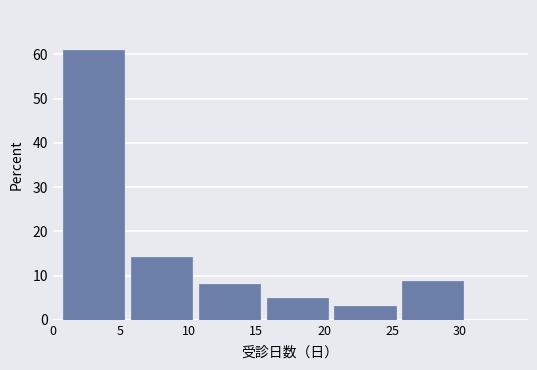

Reading left to right, extract all data points from this chart.

5=61.0	10=14.1	15=8.1	20=4.9	25=3.1	30=8.7